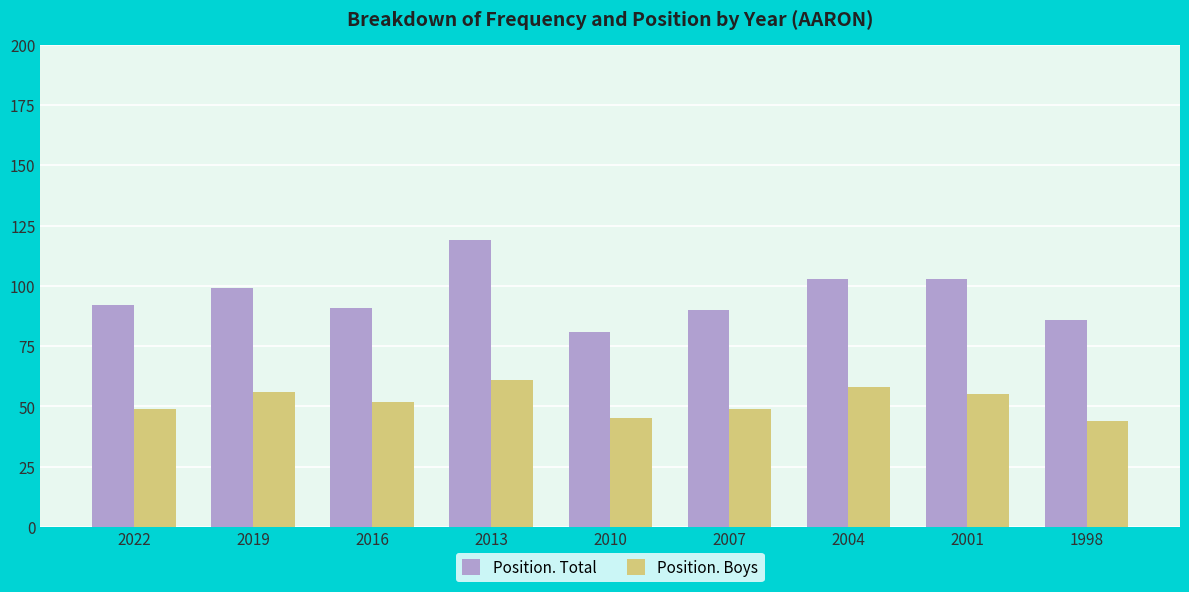

True or false: Position. Total has a value of 103 at 2001.

True